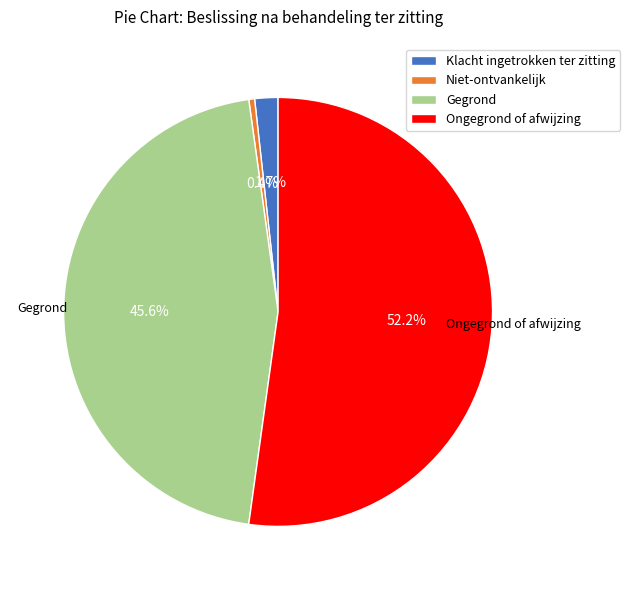

To the nearest percent, what is the difference between the Gegrond and Klacht ingetrokken ter zitting slice percentages?

44%